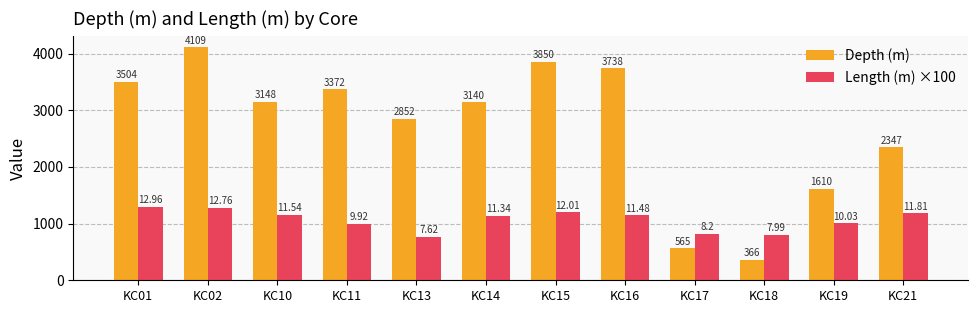

What is the difference between the maximum and minimum values in the Length (m) ×100 series?

534.0